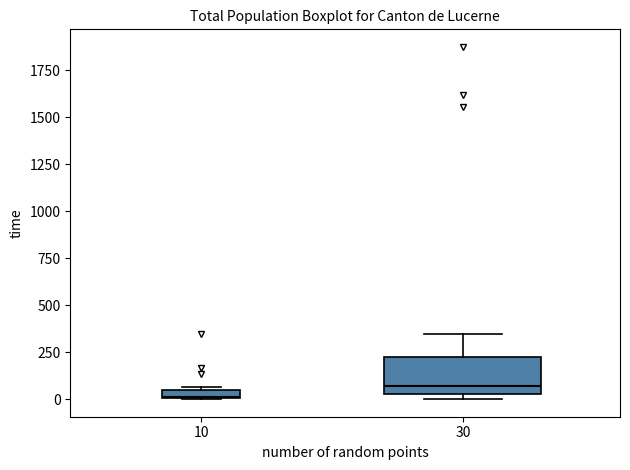

Which box is the tallest, from its lower edge to its upper edge?

30